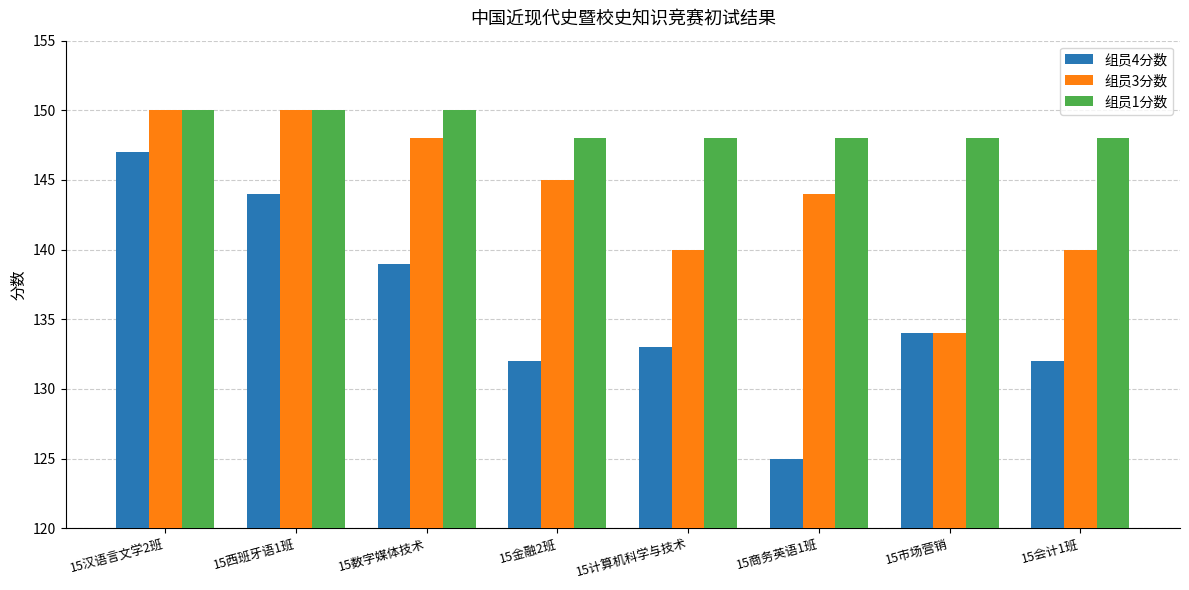

Which series has the largest range (max minus min)?

组员4分数